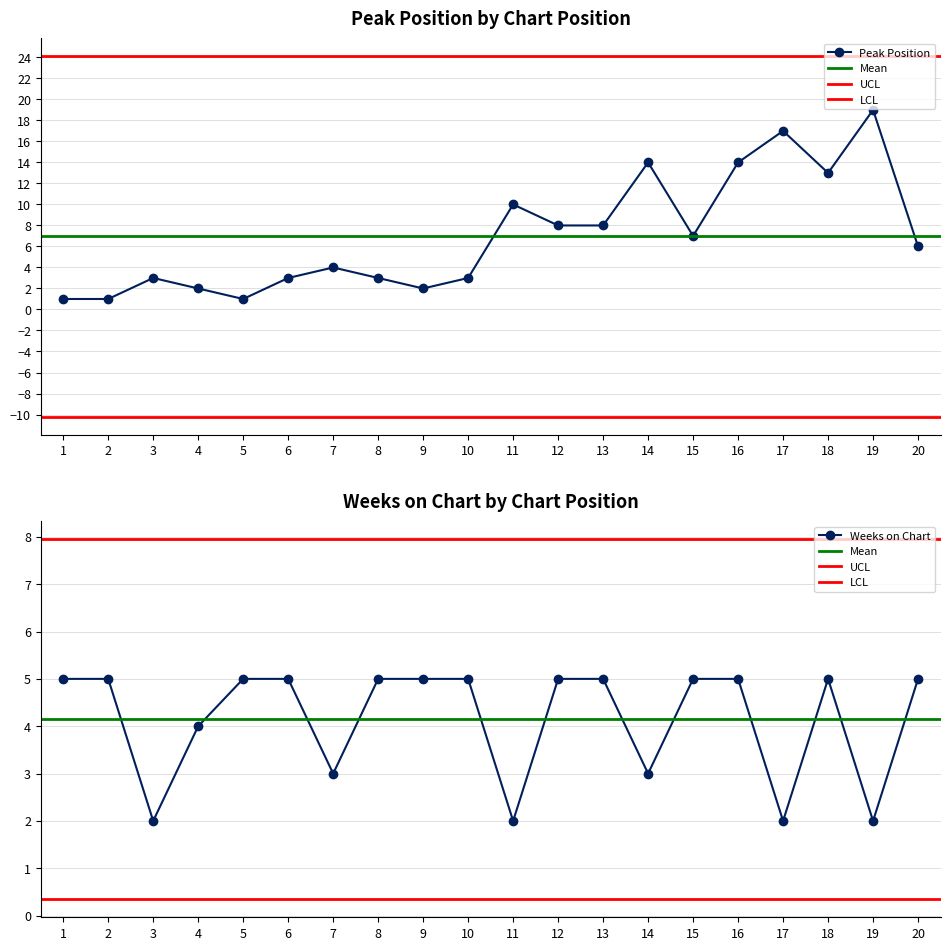

At 1, list the series in order from smallest to largest.

Peak Position, Weeks on Chart